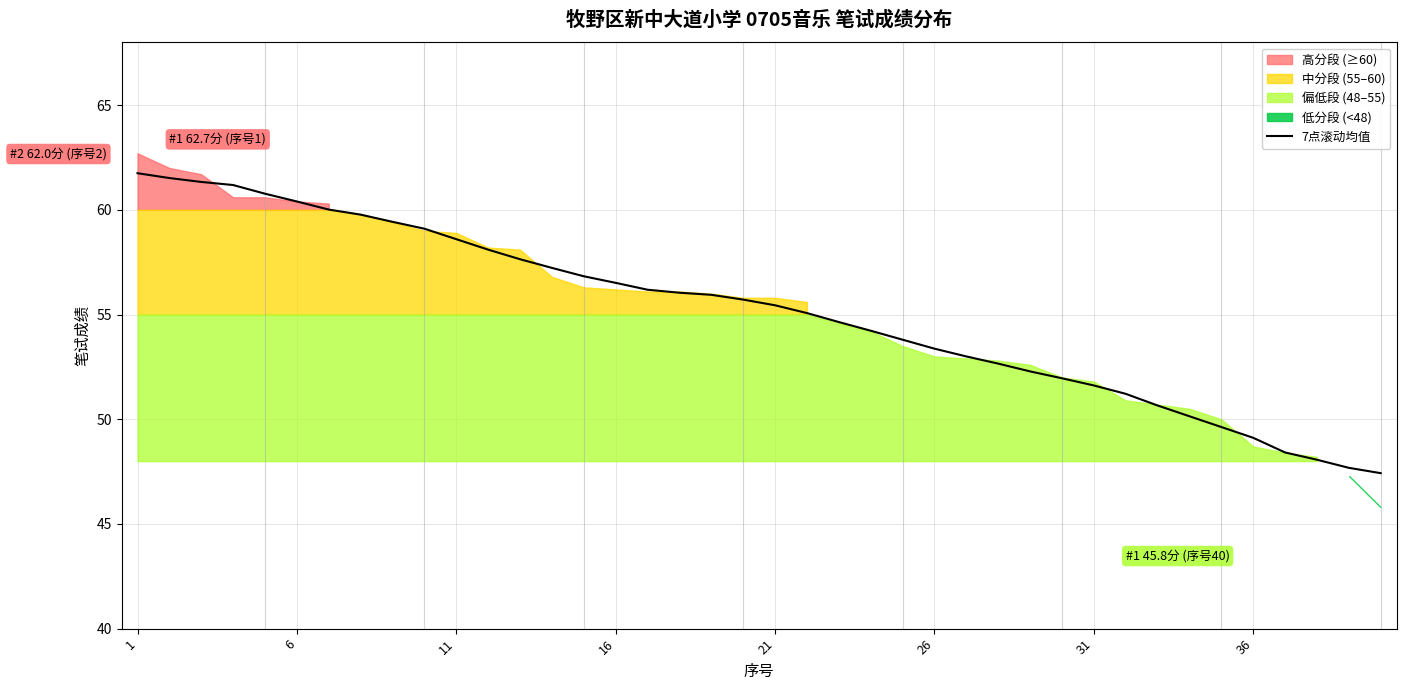

True or false: 7点滚动均值 has a value of 38.2 at 16.

False